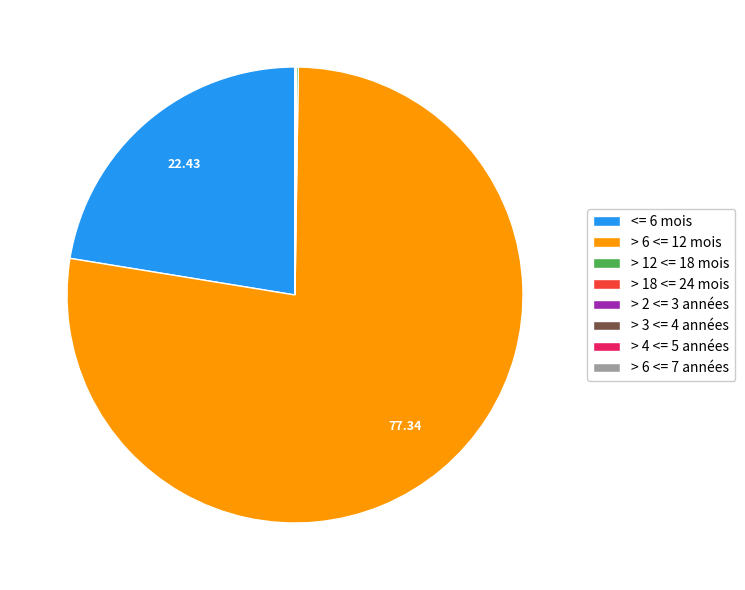

Is there a majority slice in this chart?

Yes